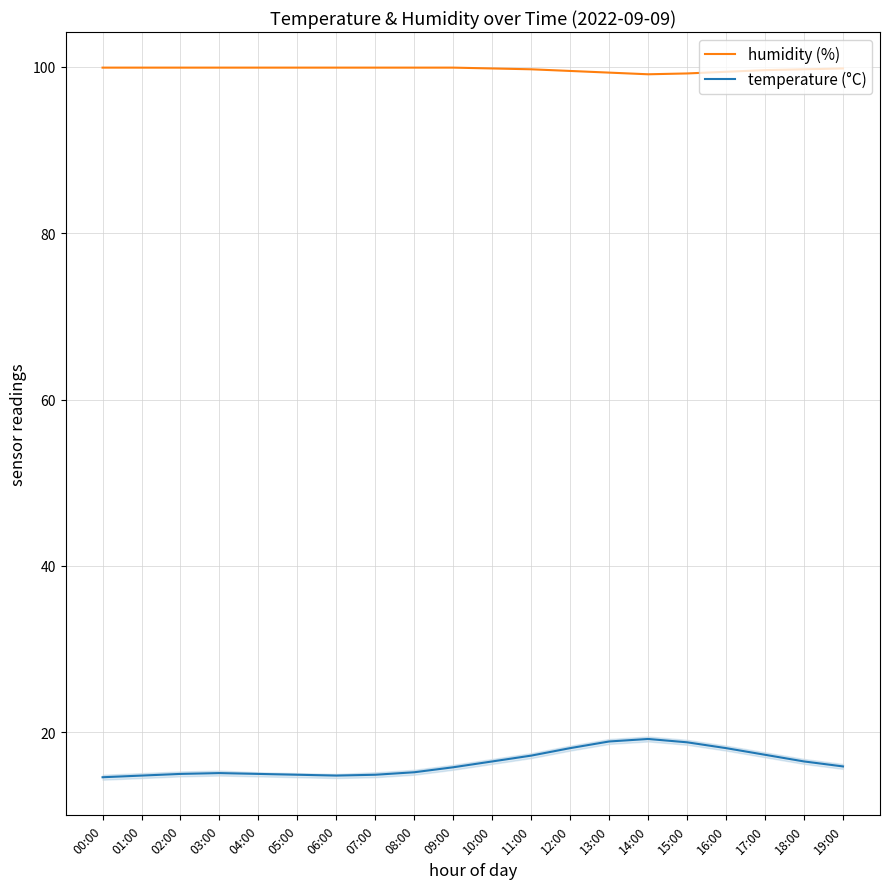

At how many categories does at least one series exceed 29?

20